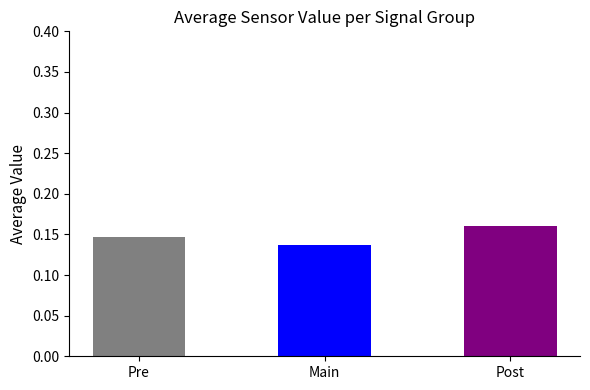

Rank the categories by value from lowest to highest.

Main, Pre, Post